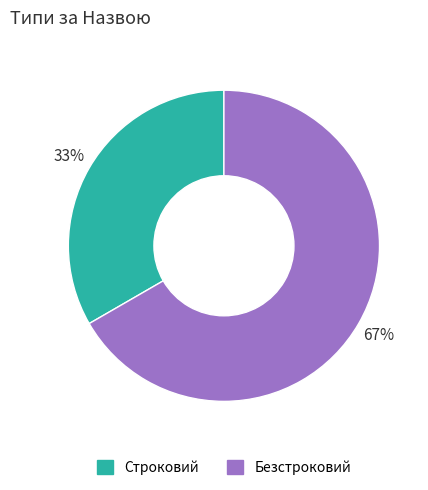

True or false: Безстроковий accounts for 67% of the total.

True